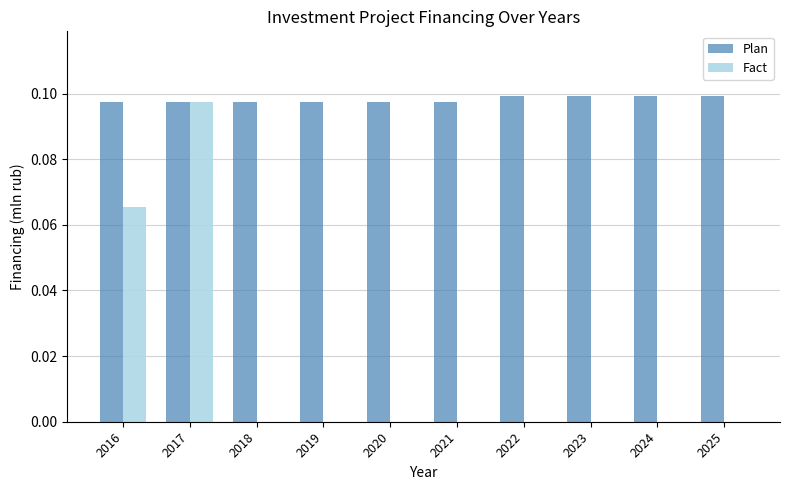

At which category is the sum across all series the highest?

2017